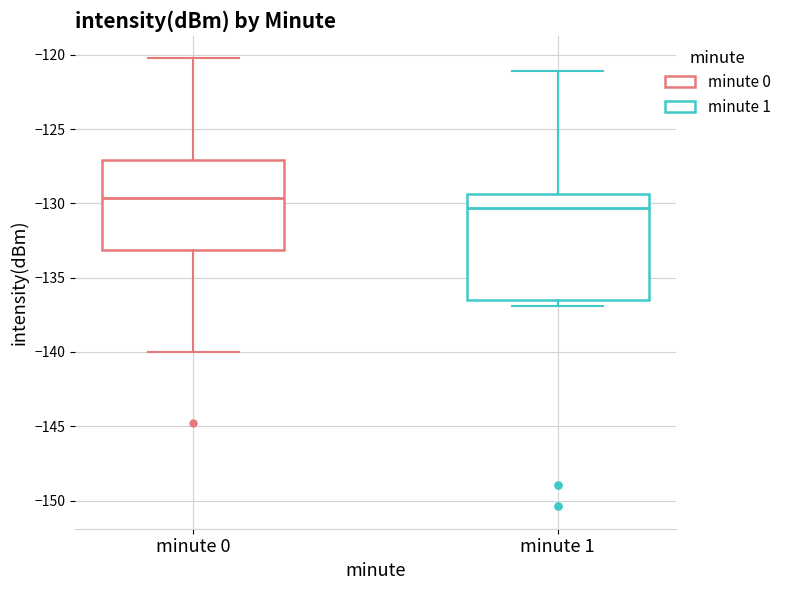

Which box has the highest median line?

minute 0